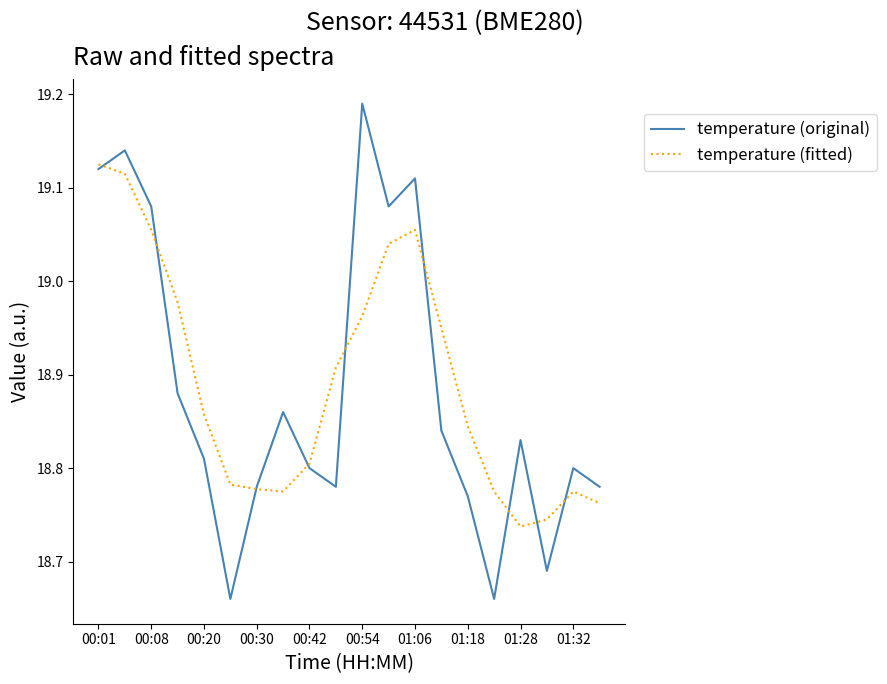

In temperature (fitted), how many points are higher than both neighbors (excluding endpoints)?

2